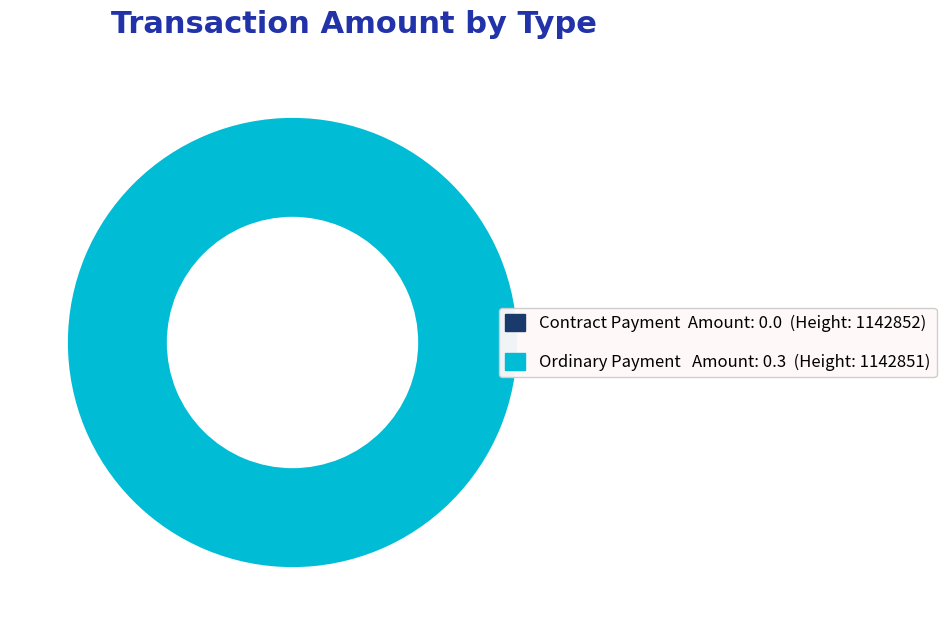

Rank the categories by value from lowest to highest.

Contract Payment (1142852), Ordinary Payment (1142851)